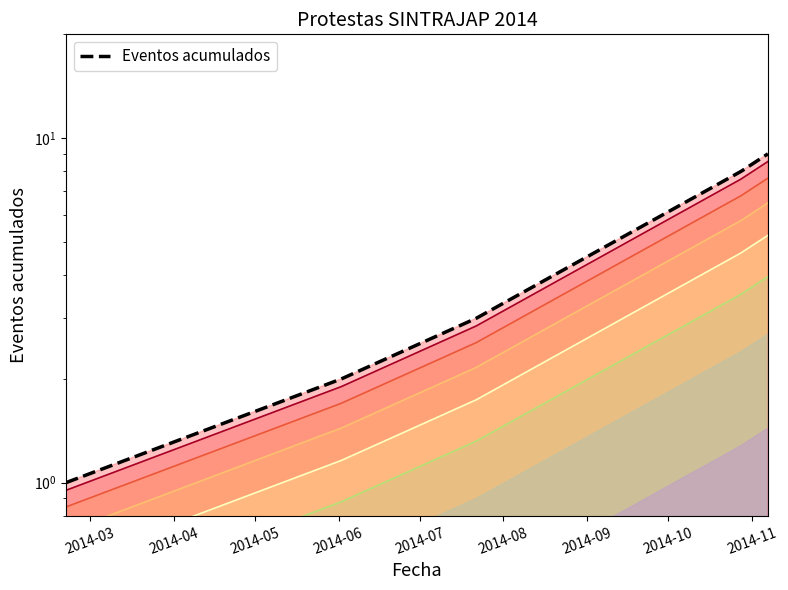

What is the value of the 1st point from the left?

1